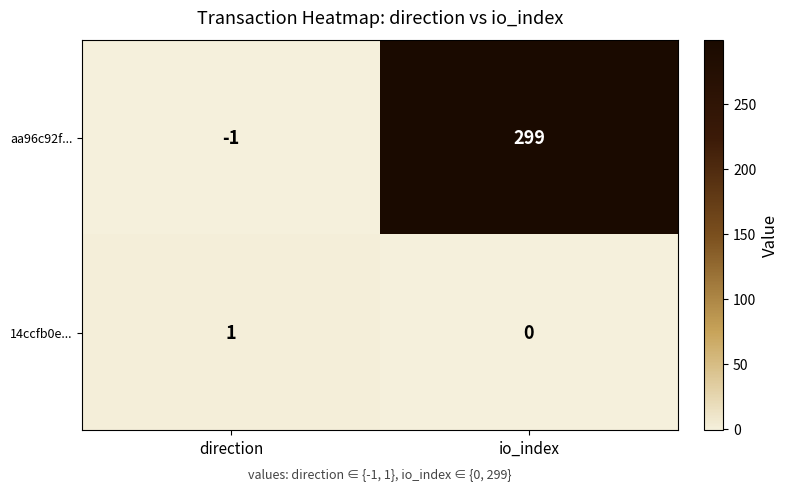

Count the number of data series in this chart.

2